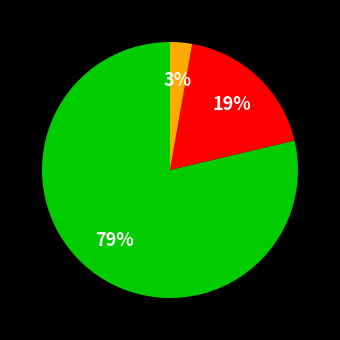

Is there a majority slice in this chart?

Yes